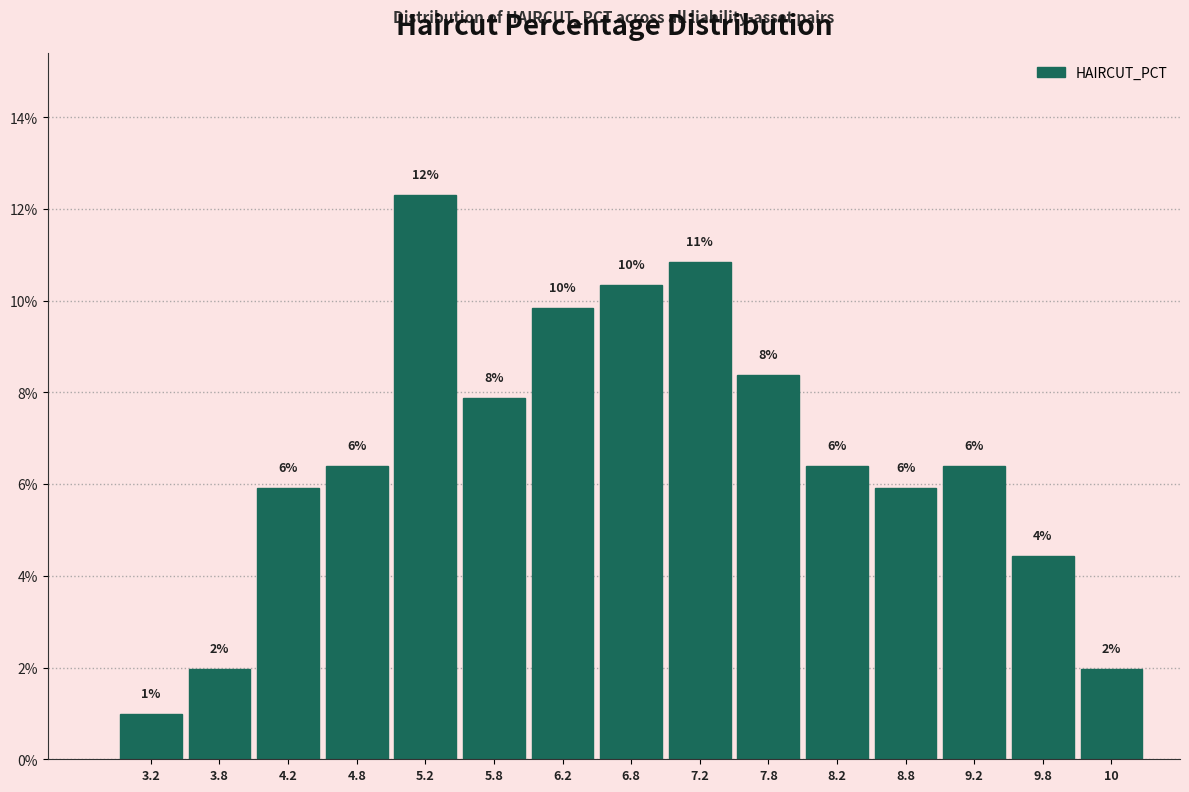

Does the chart contain any negative values?

No